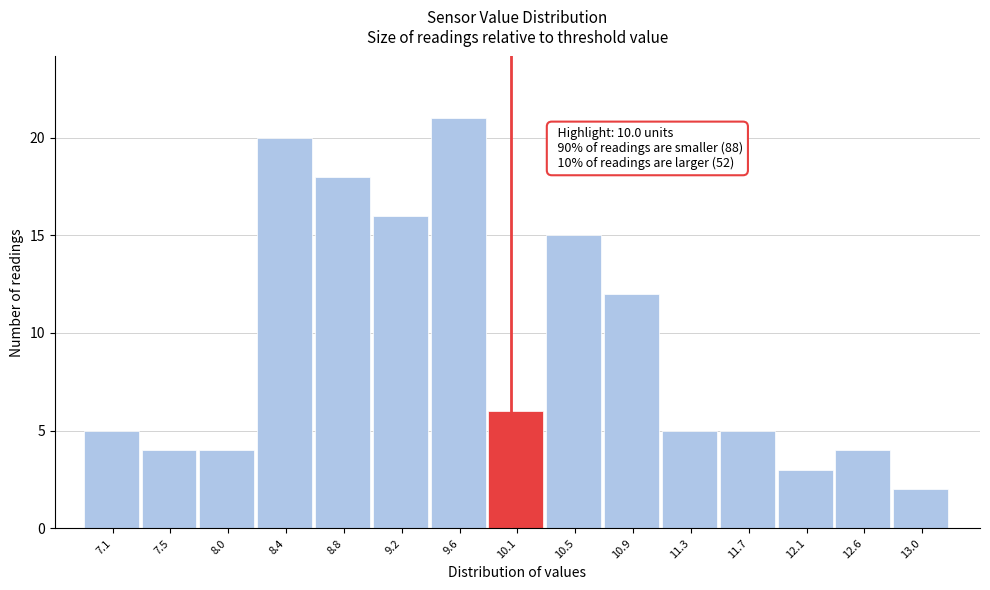

Over which range of the x-axis is the bar tallest?

9.42 to 9.84